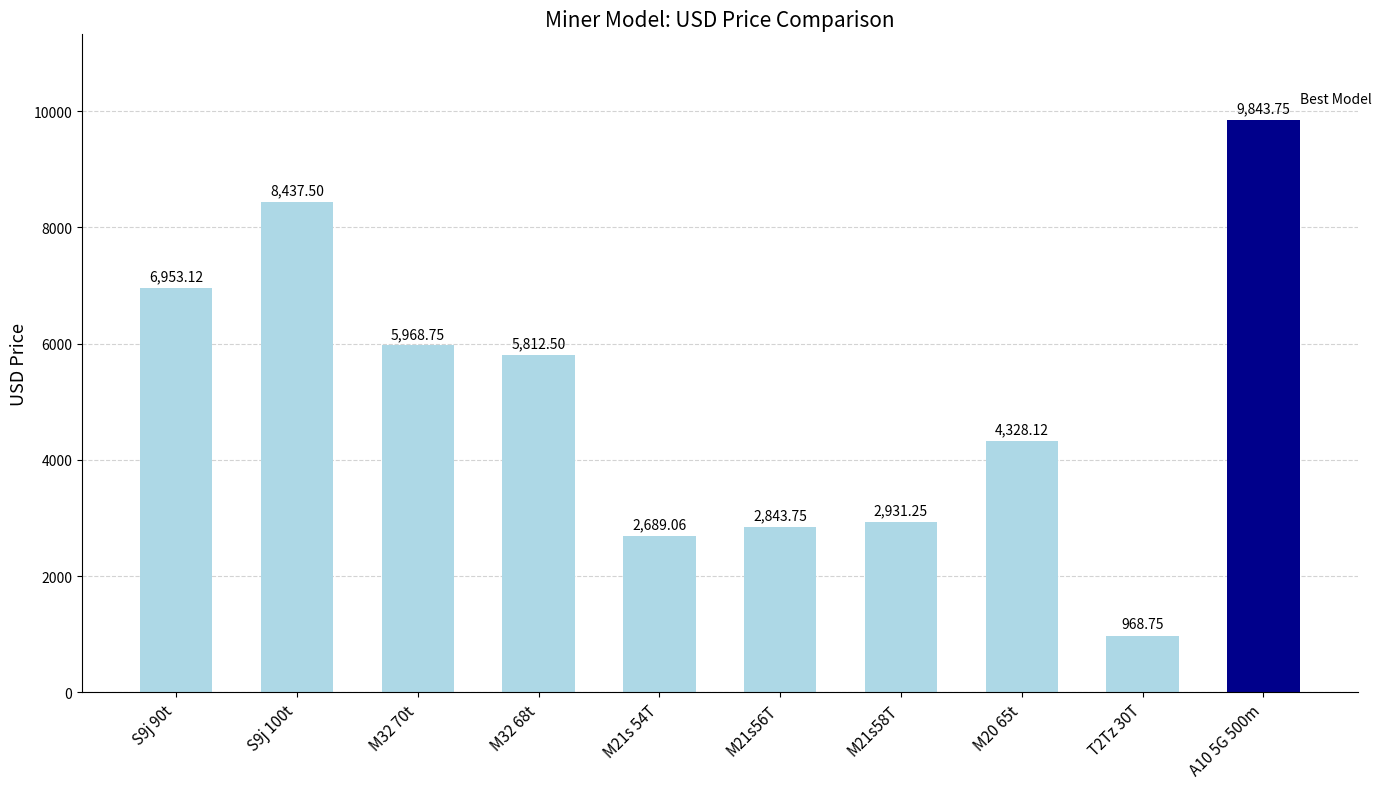

What is the difference between the maximum and minimum values?

8875.0